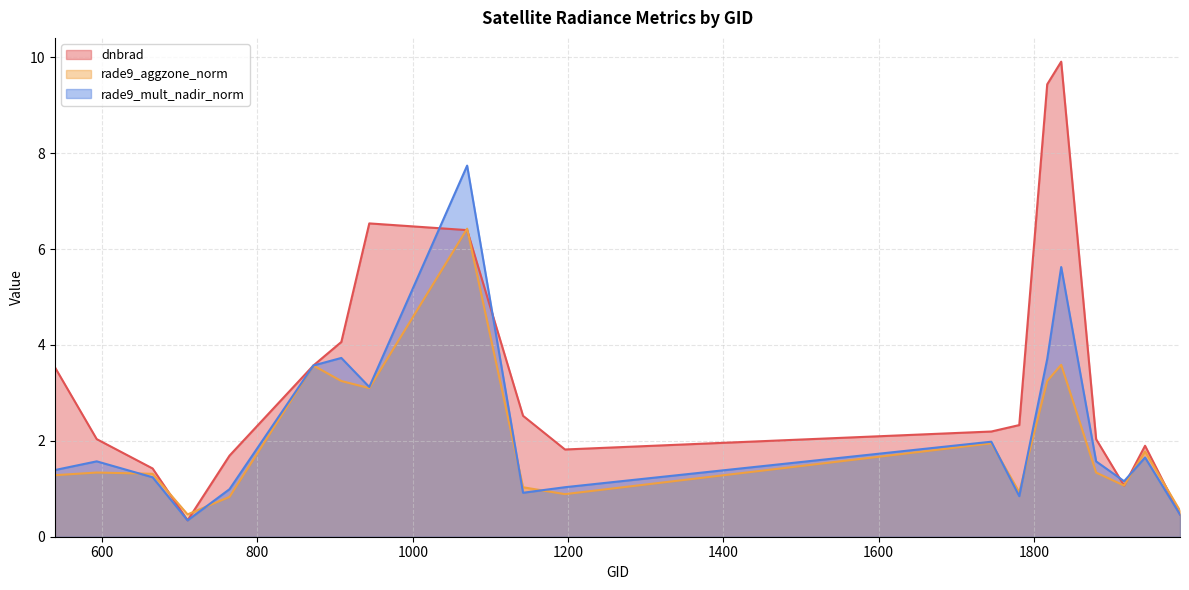

How many interior local valleys does the rade9_mult_nadir_norm series have?

5